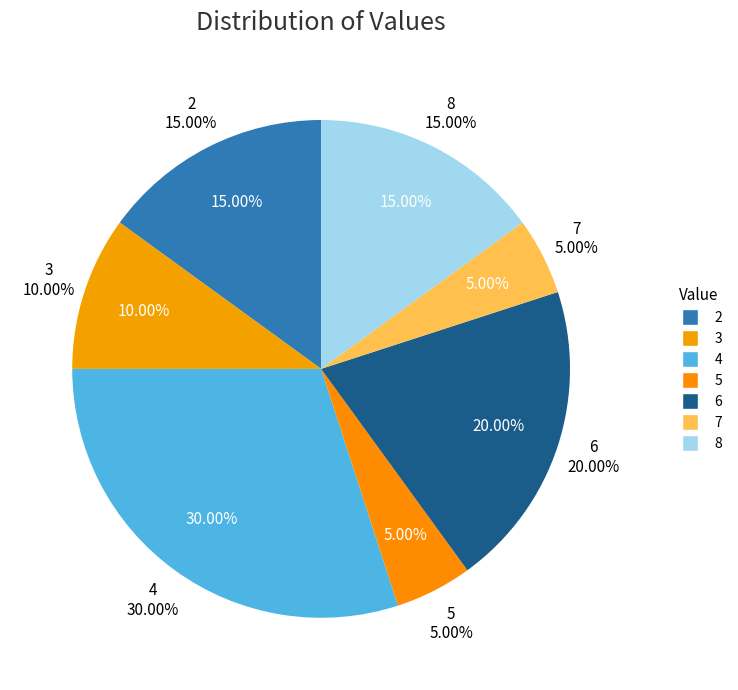

True or false: 12 accounts for 1% of the total.

False